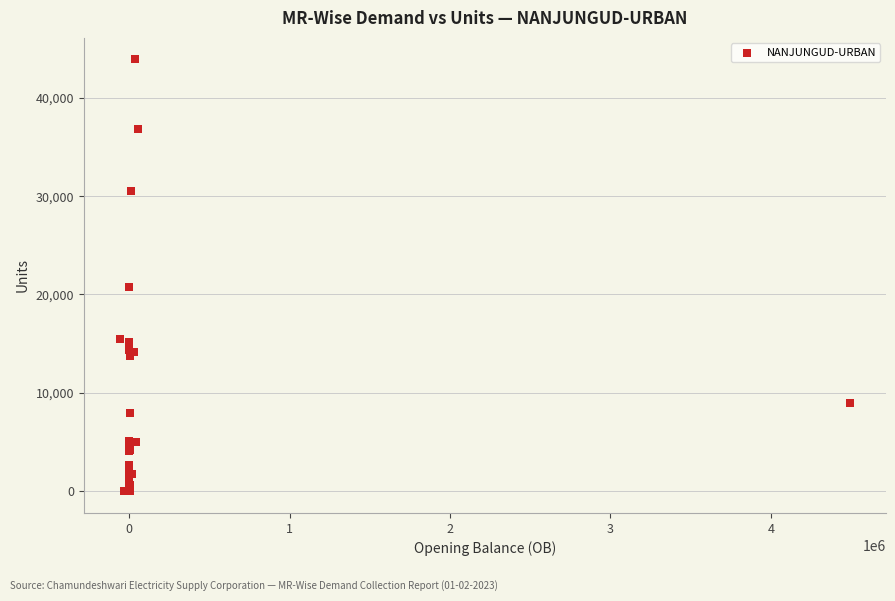

What Y value in the scatter plot is closest to 21945?

20800